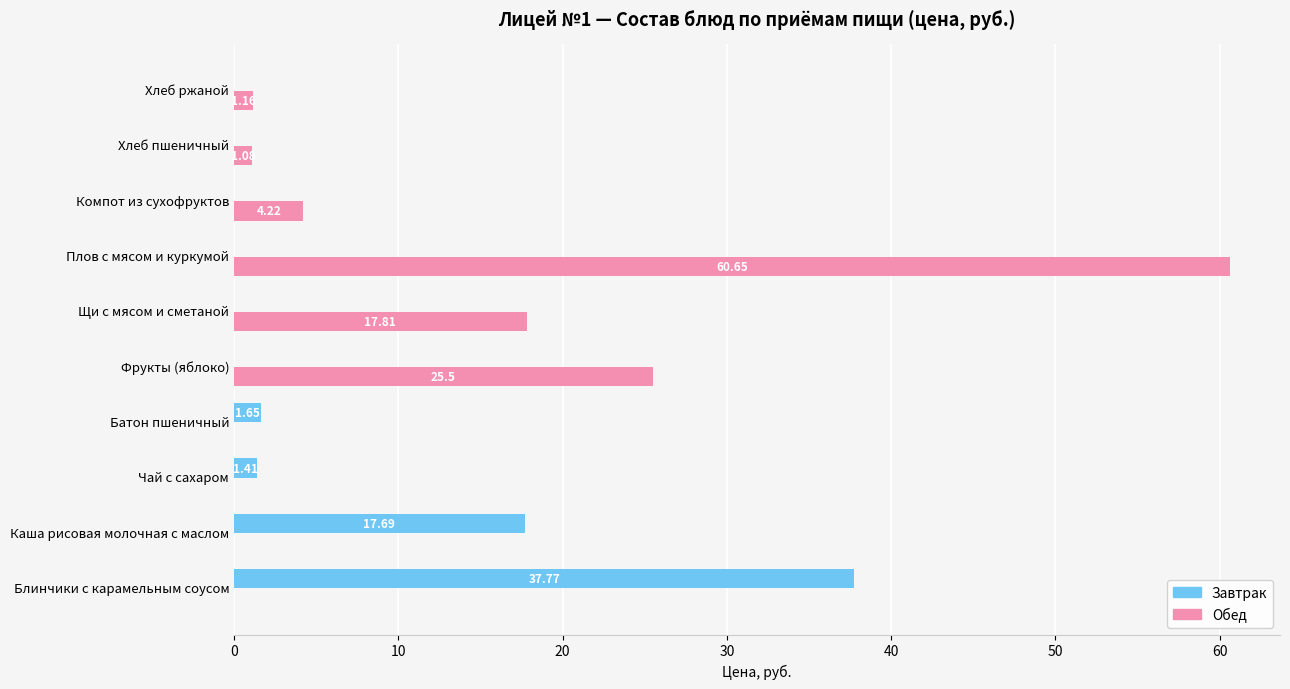

What is the sum of all Завтрак values?

58.5